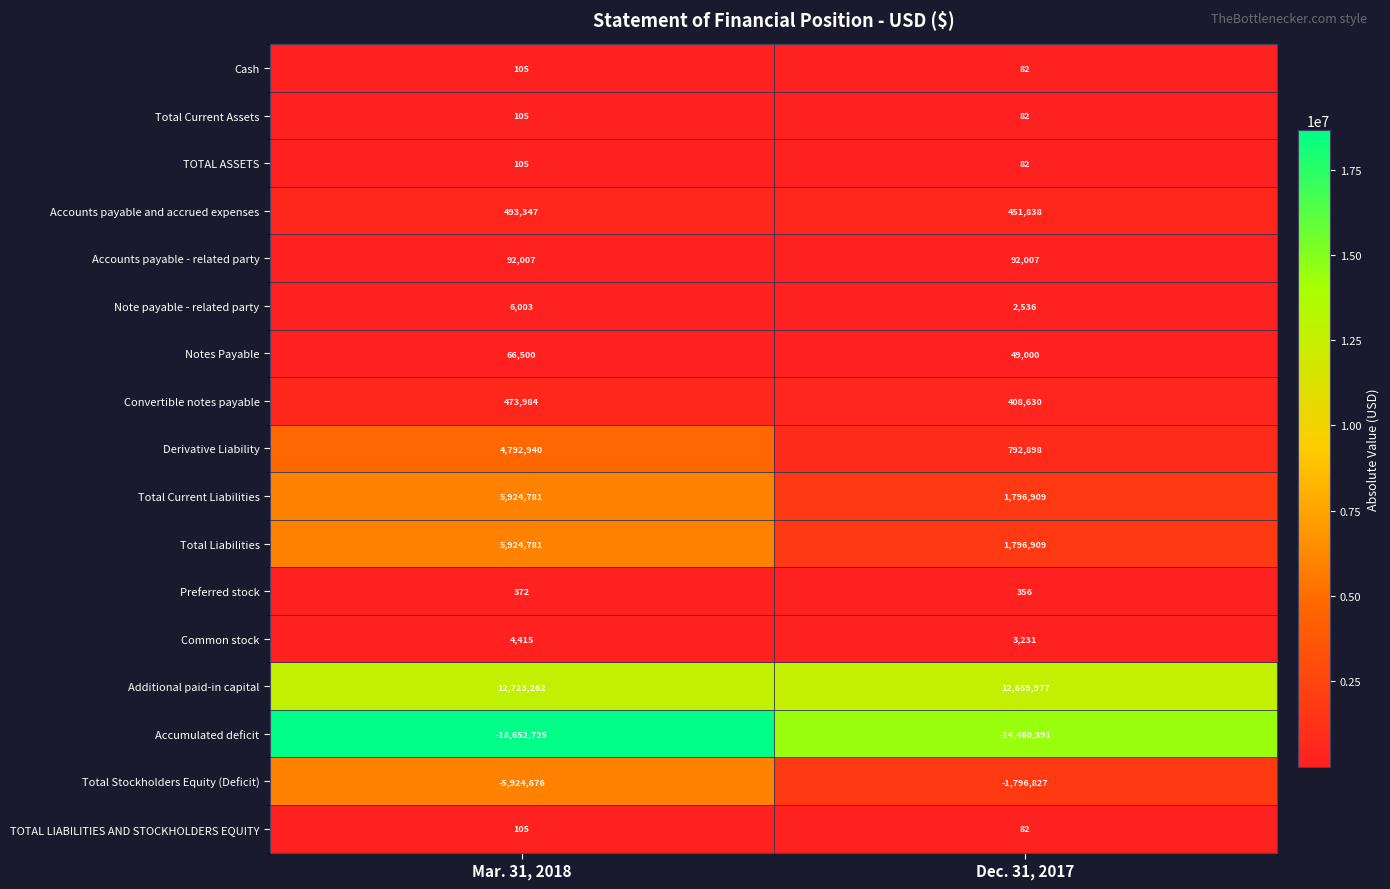

How many data points does each series have?

2